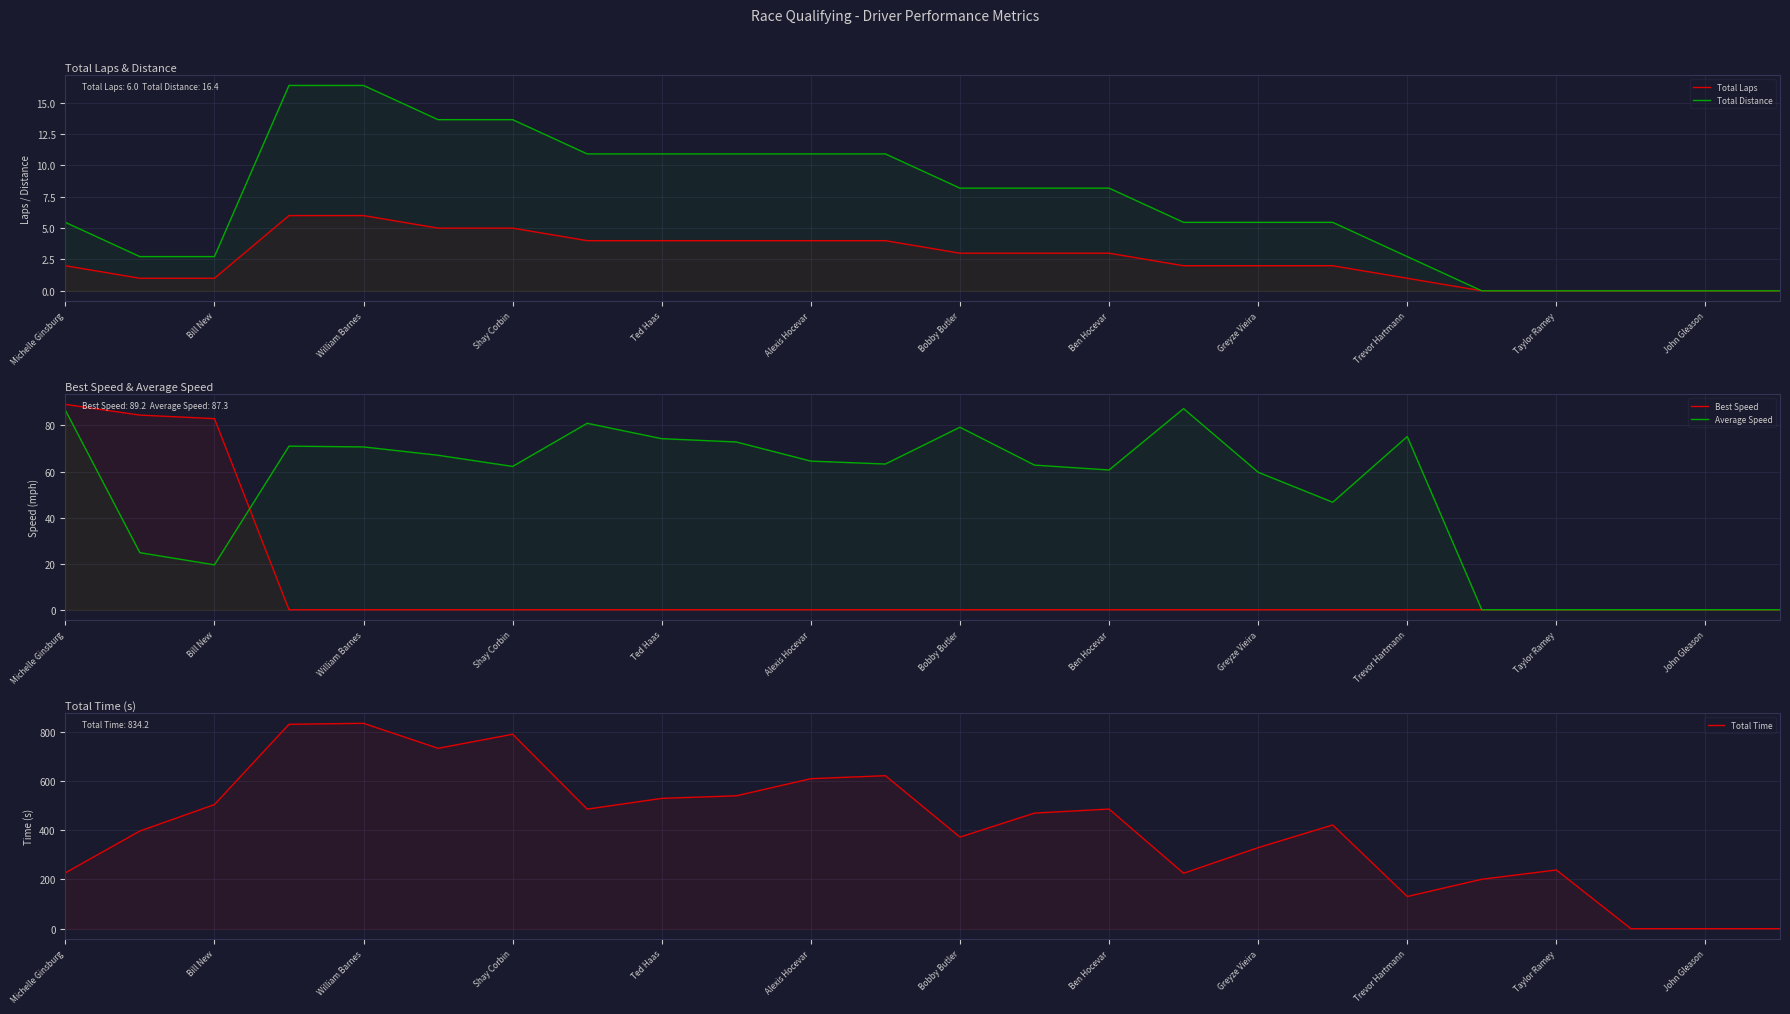

How many data points in Total Distance are above 8?

12